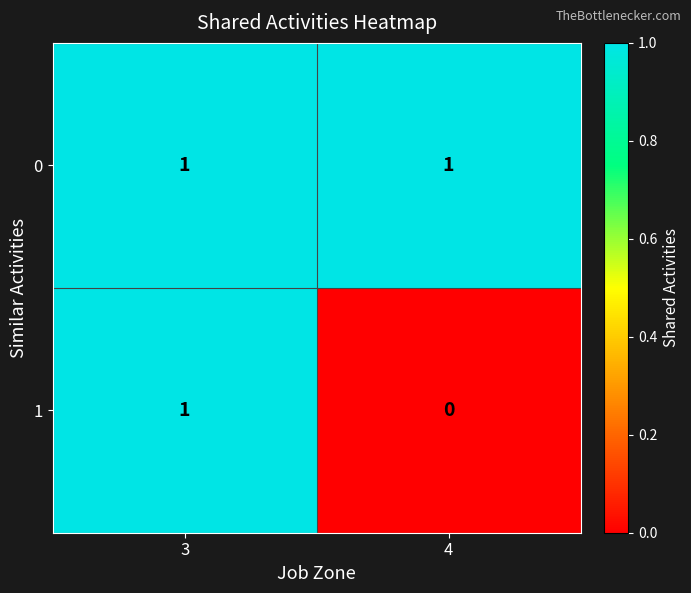

The 1 series shows 1 at 3. True or false?

True